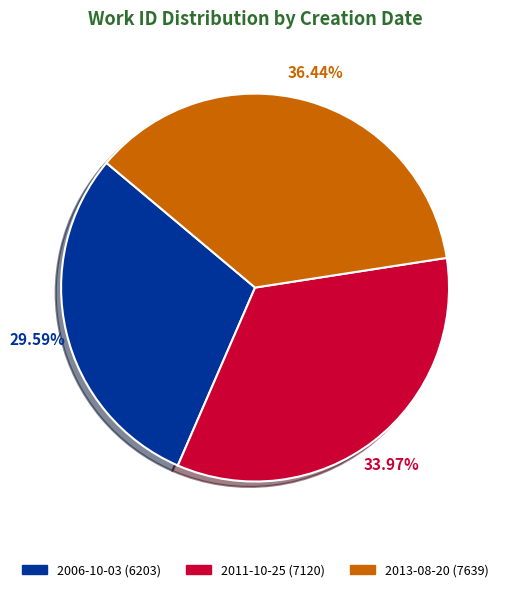

How many segments does this pie chart have?

3